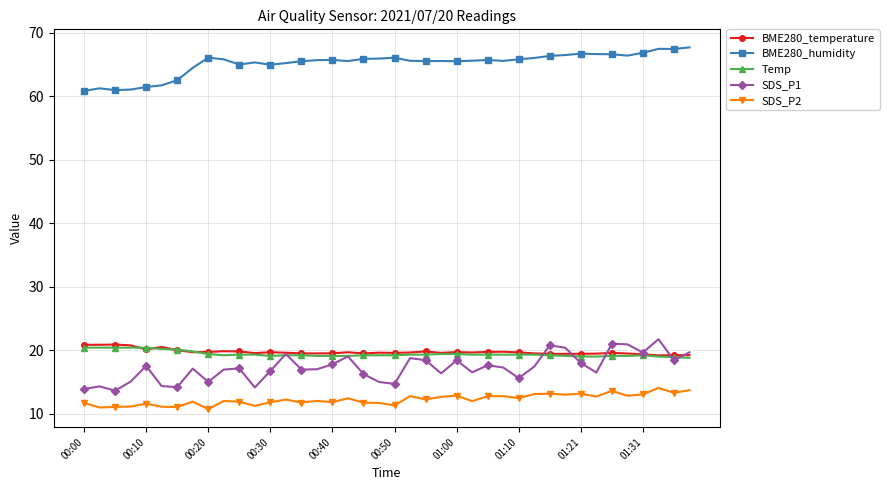

True or false: BME280_temperature has more than 0 points higher than both neighbors.

True